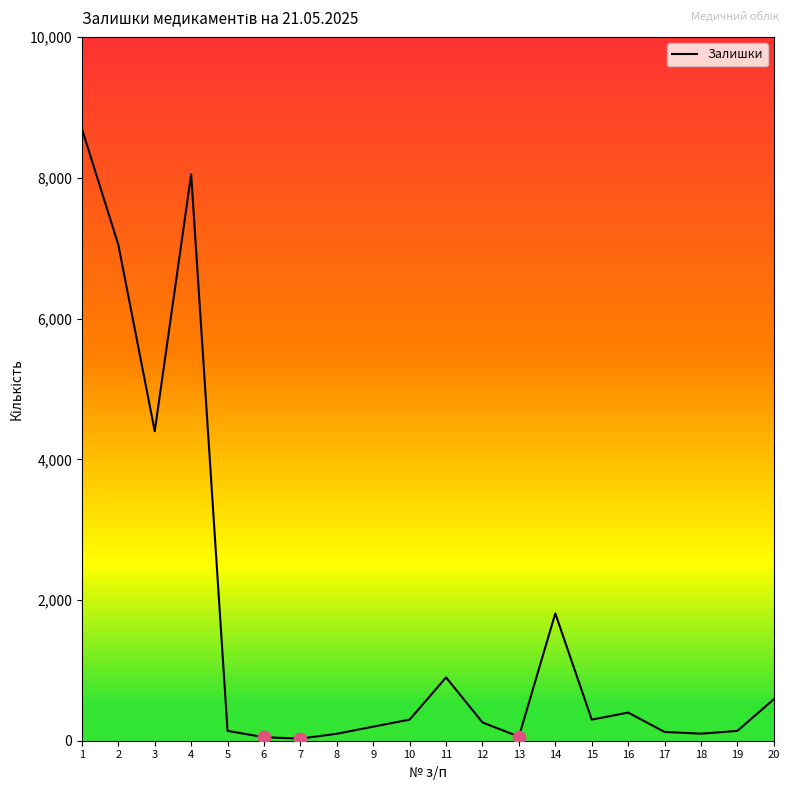

What is the change in value from 1 to 19?

-8560